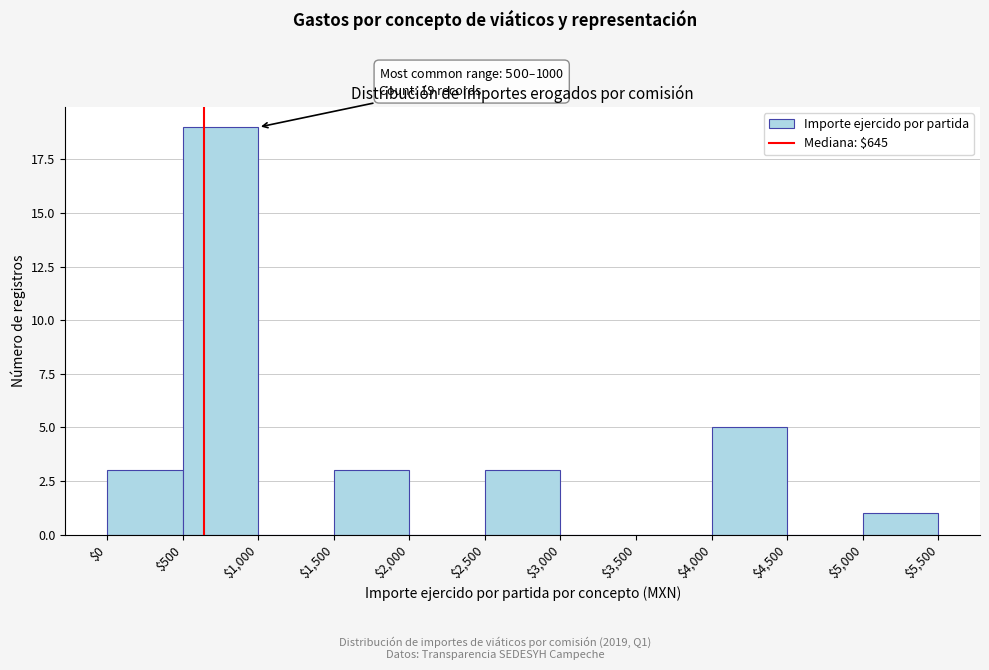

Which range on the x-axis has the tallest bar?

$500 to $1,000